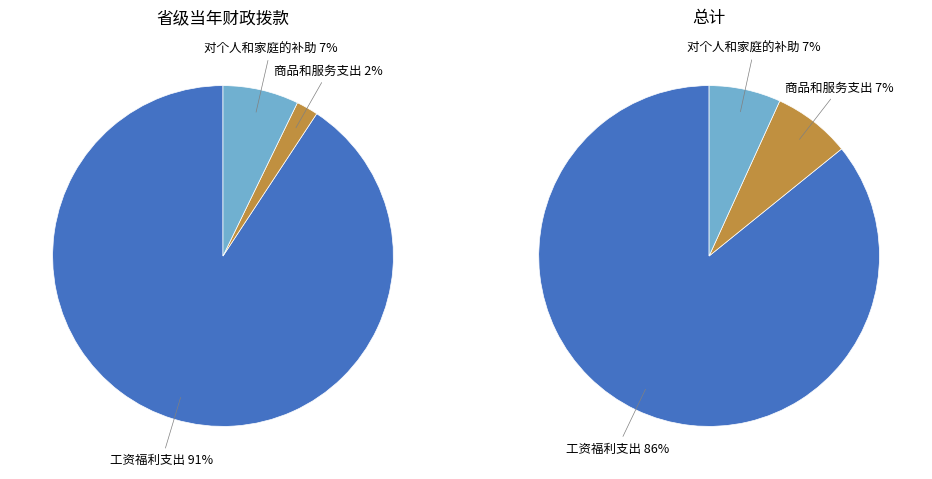

Rank the categories by value from highest to lowest.

工资福利支出, 商品和服务支出, 对个人和家庭的补助